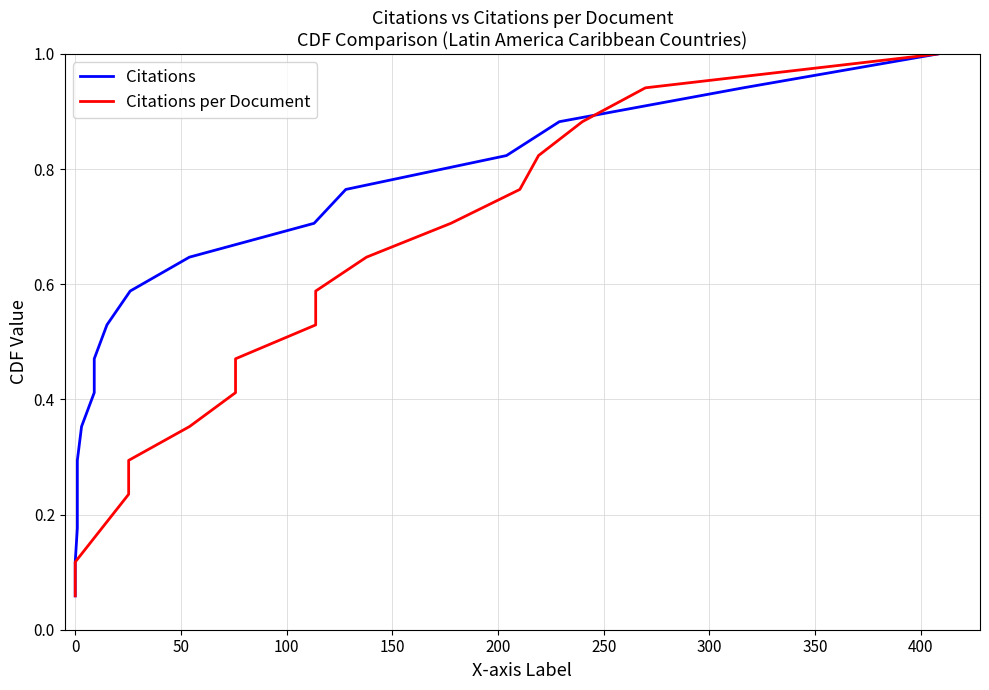

At how many categories does at least one series exceed 0?

17